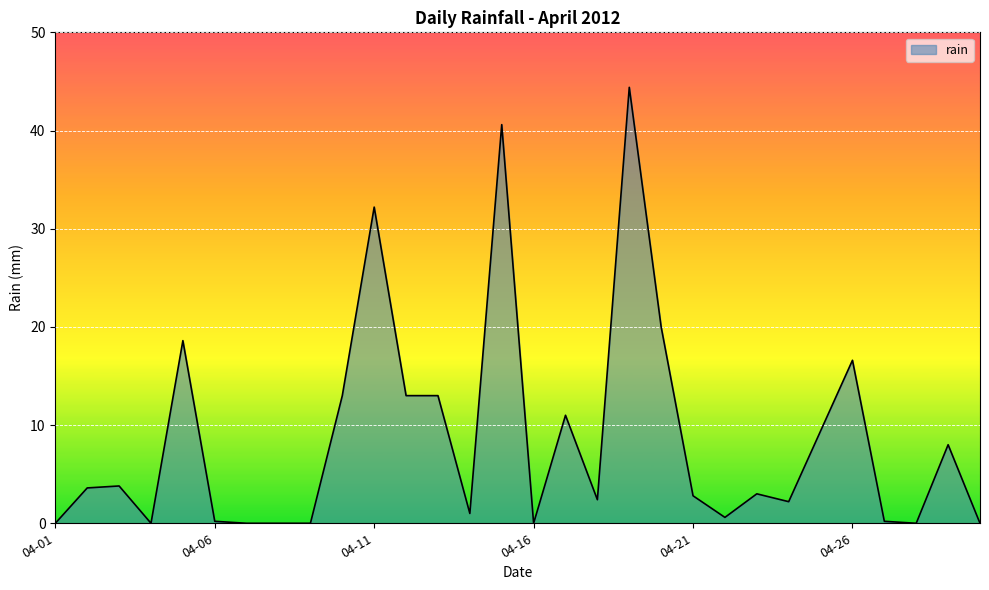

What is the difference between the maximum and minimum values?

44.4